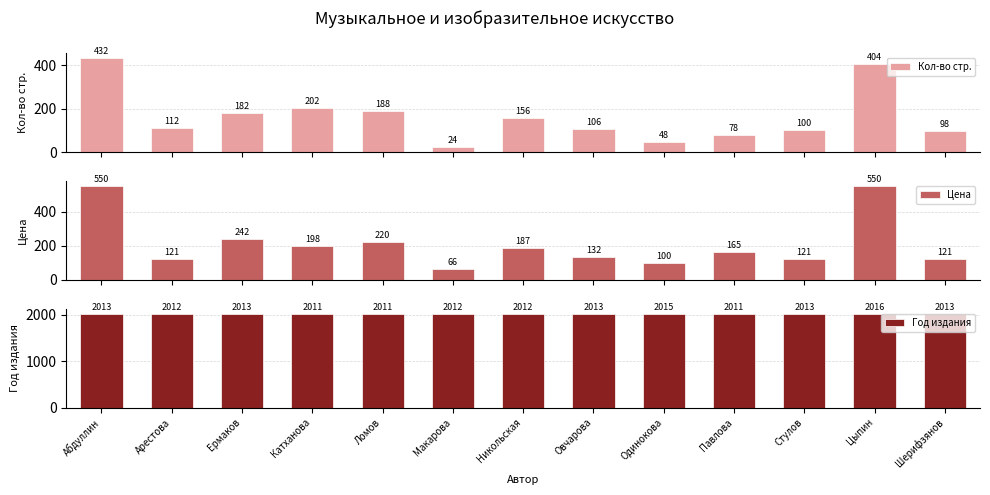

Which series has the largest range (max minus min)?

Цена